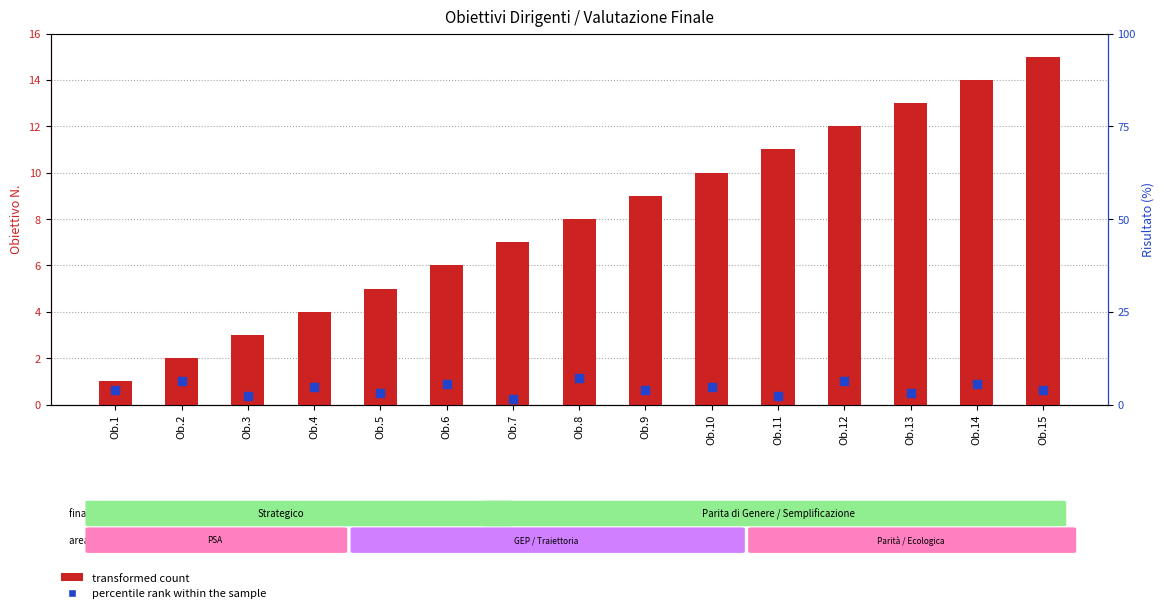

Is the value of percentile rank within the sample at Ob.4 greater than the value of transformed count at Ob.12?

No